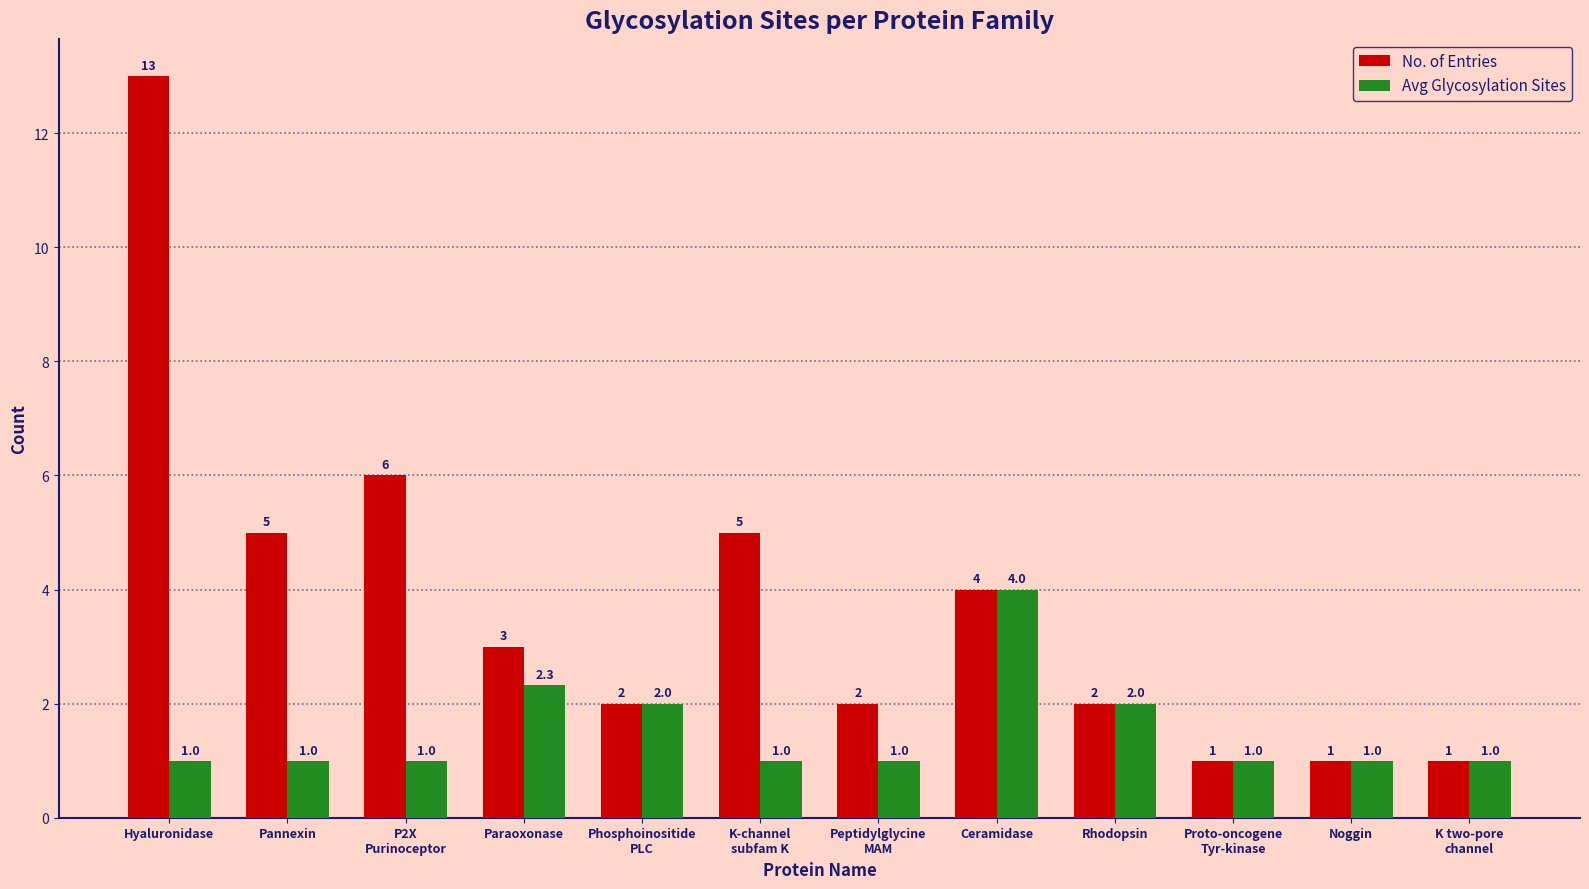

What is the label of the 6th bar from the right?

Peptidylglycine
MAM